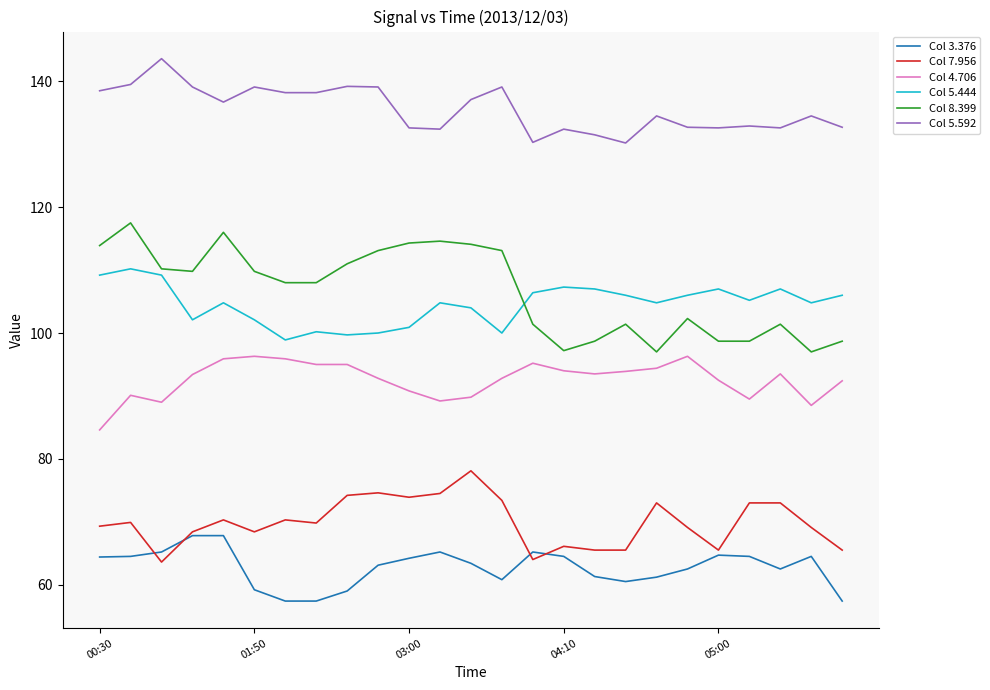

True or false: Col 7.956 has more than 0 interior local peaks.

True